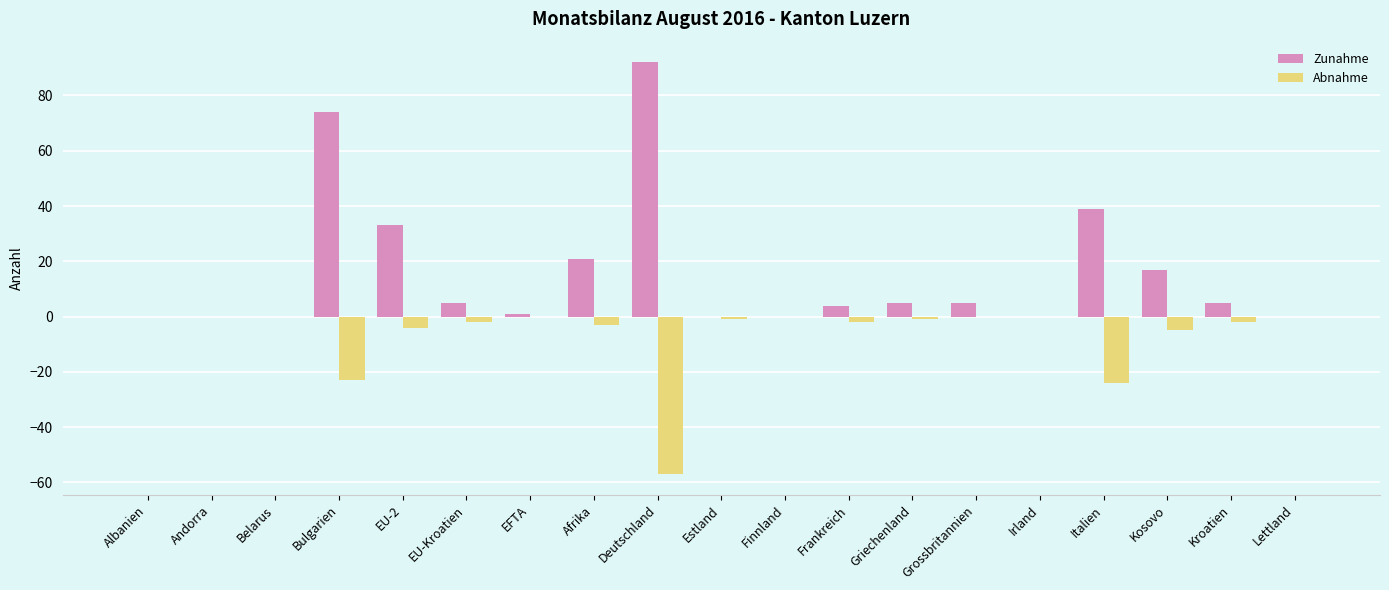

Reading right to left, what are all the values shown in this chart?

Zunahme: 0	5	17	39	0	5	5	4	0	0	92	21	1	5	33	74	0	0	0
Abnahme: 0	-2	-5	-24	0	0	-1	-2	0	-1	-57	-3	0	-2	-4	-23	0	0	0